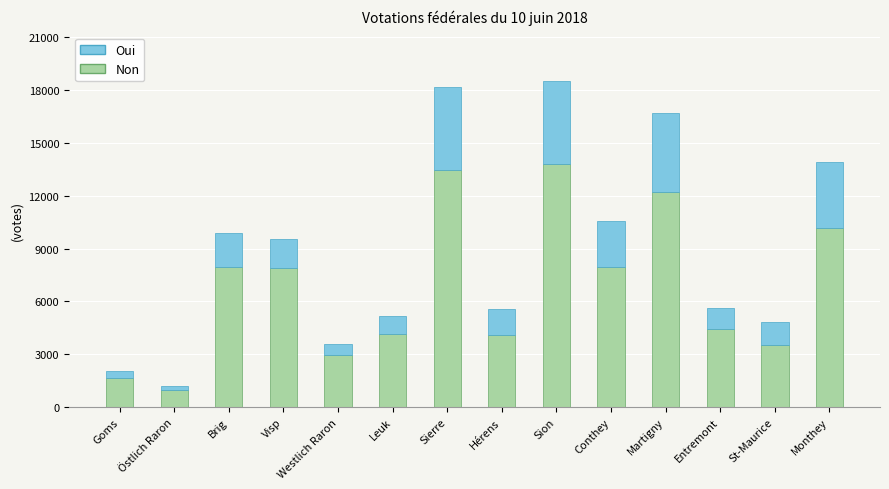

What is the difference between the second highest and second lowest values in the Non series?

11811